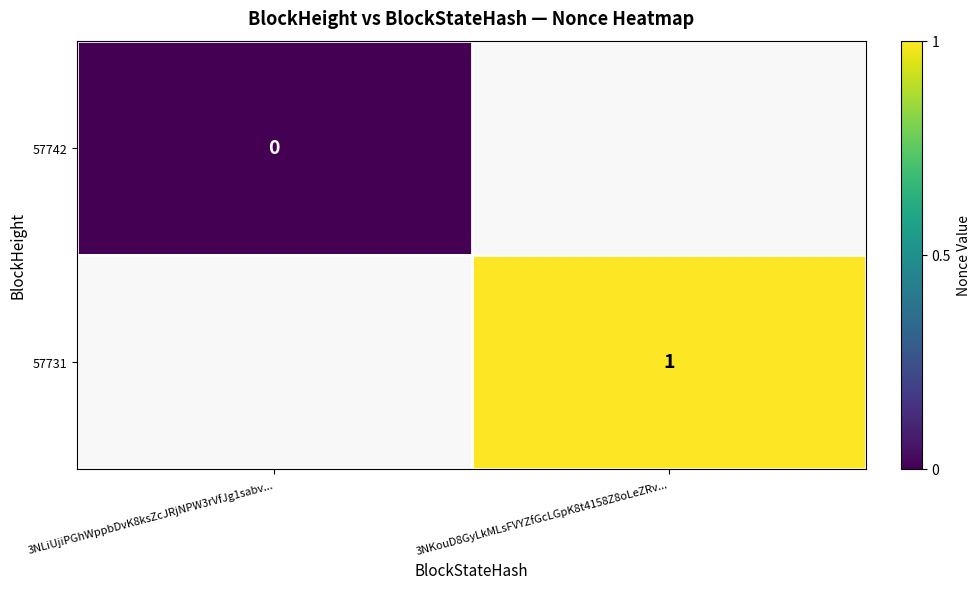

Between 3NLiUjiPGhWppbDvK8ksZcJRjNPW3rVfJg1sabv... and 3NKouD8GyLkMLsFVYZfGcLGpK8t4158Z8oLeZRv..., which is larger?

3NKouD8GyLkMLsFVYZfGcLGpK8t4158Z8oLeZRv...